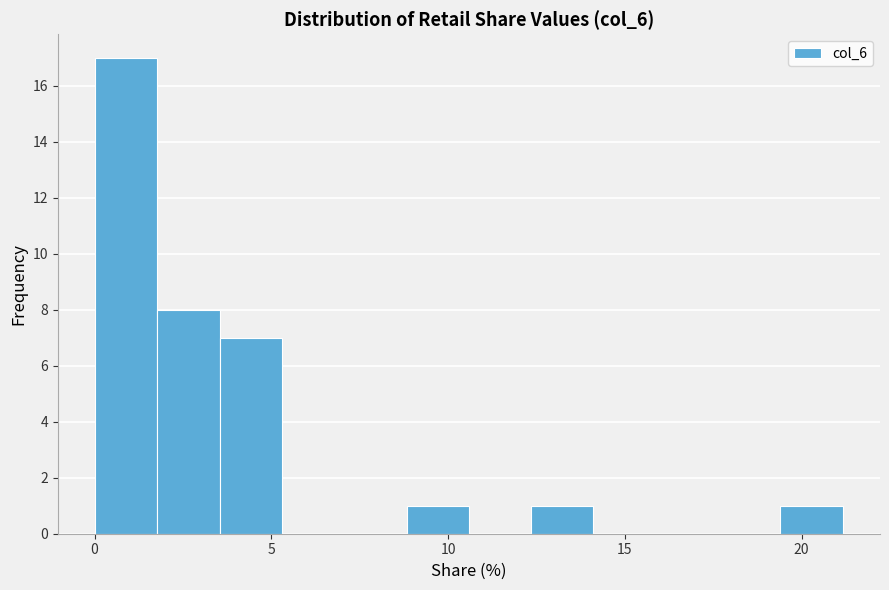

Around what value on the x-axis is the tallest bar? Give the approximate position of its centre, as read against the axis.

1.0